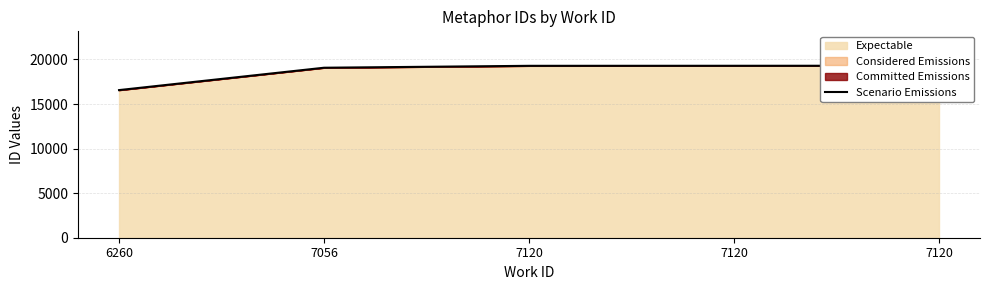

What is the change in value from 7056 to 7120?

+214